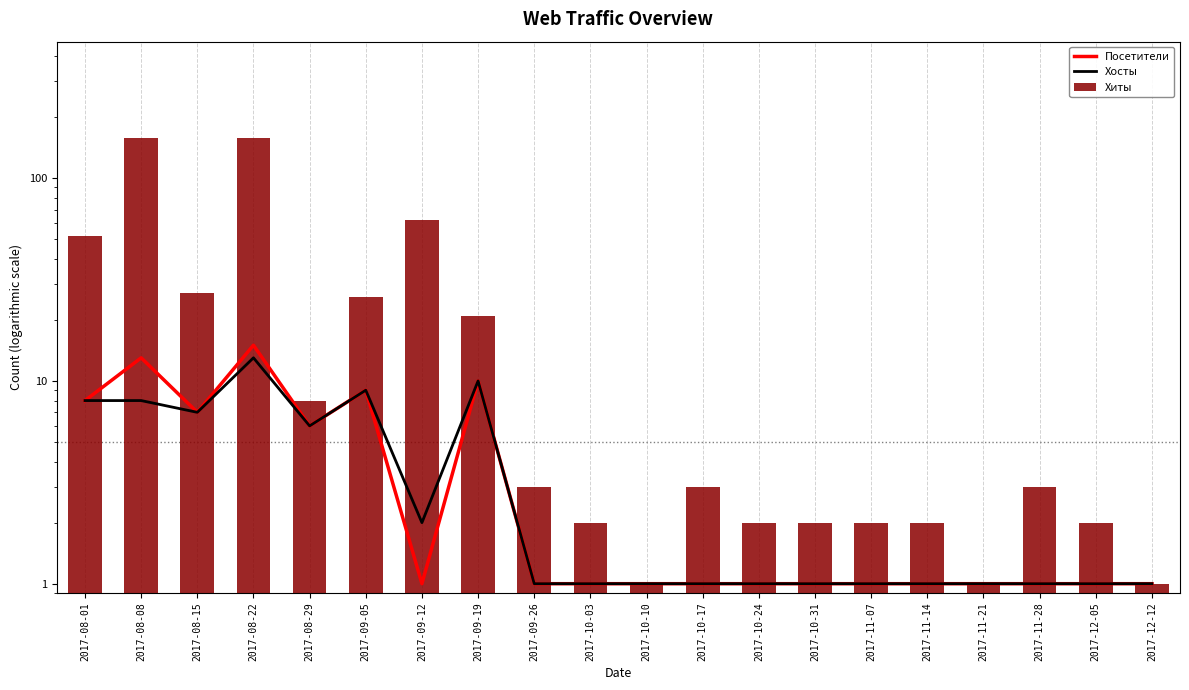

What is the spread (max minus min) of values at 2017-11-14?

1